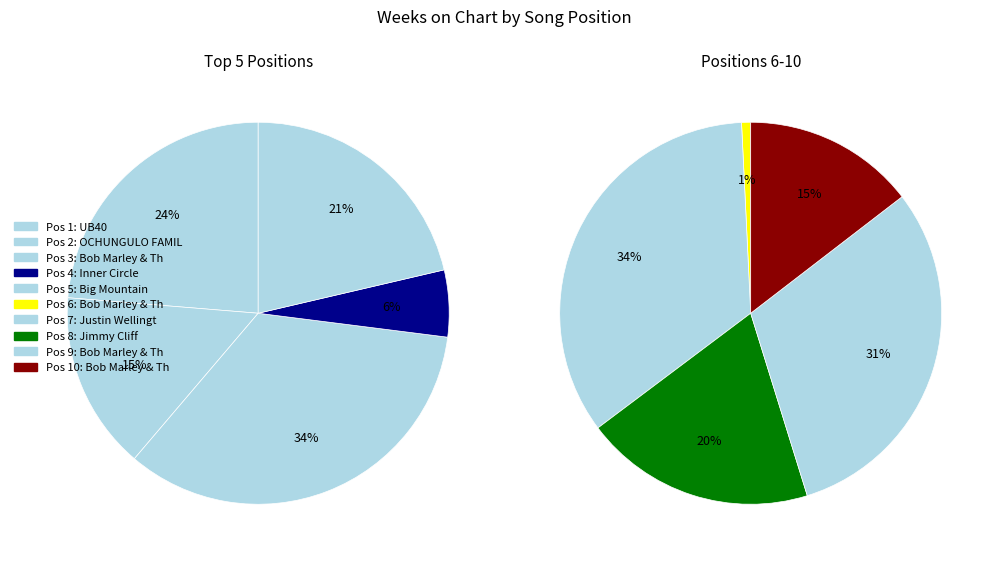

Do Reggae Night and Could You Be Loved together represent more than half of the pie?

No